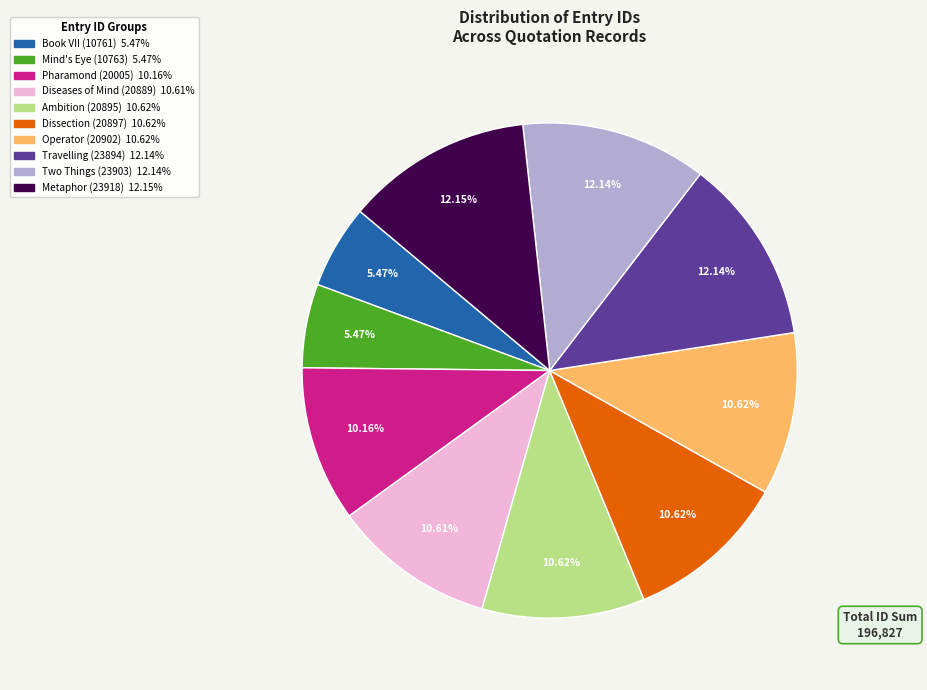

How many slices are in this pie chart?

10